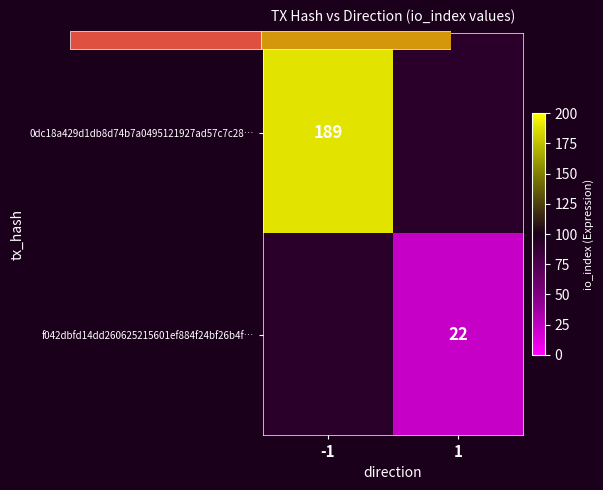

Count the number of categories in the chart.

2